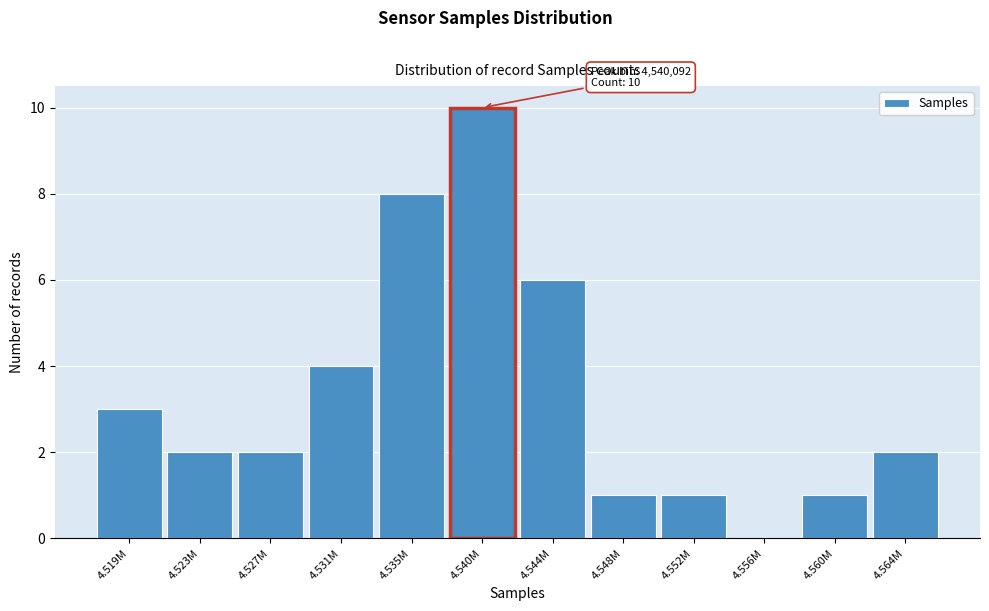

Reading right to left, what are all the values shown in this chart?

4.564M=2	4.560M=1	4.556M=0	4.552M=1	4.548M=1	4.544M=6	4.540M=10	4.535M=8	4.531M=4	4.527M=2	4.523M=2	4.519M=3